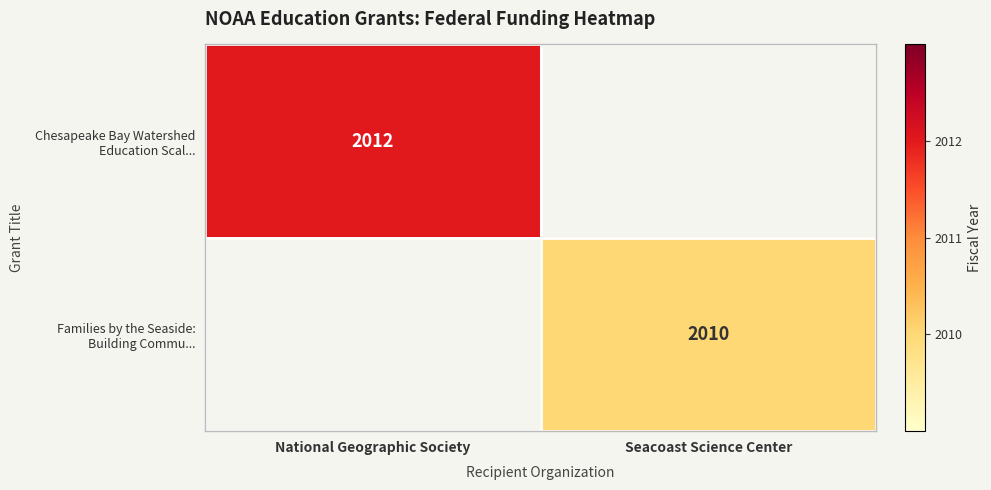

Between Seacoast Science Center and National Geographic Society, which is larger?

National Geographic Society